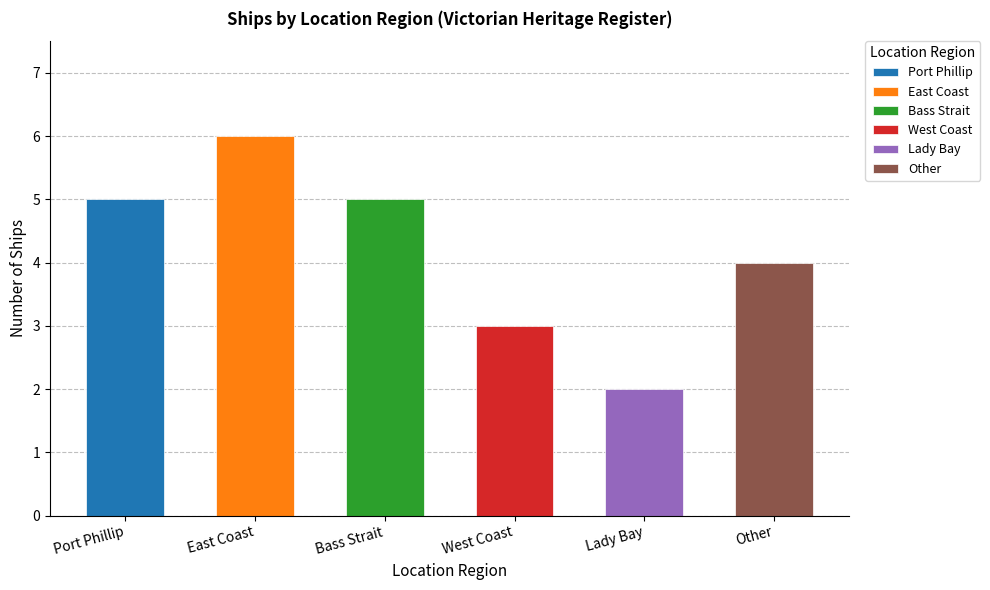

What is the difference between the second highest and minimum values?

3